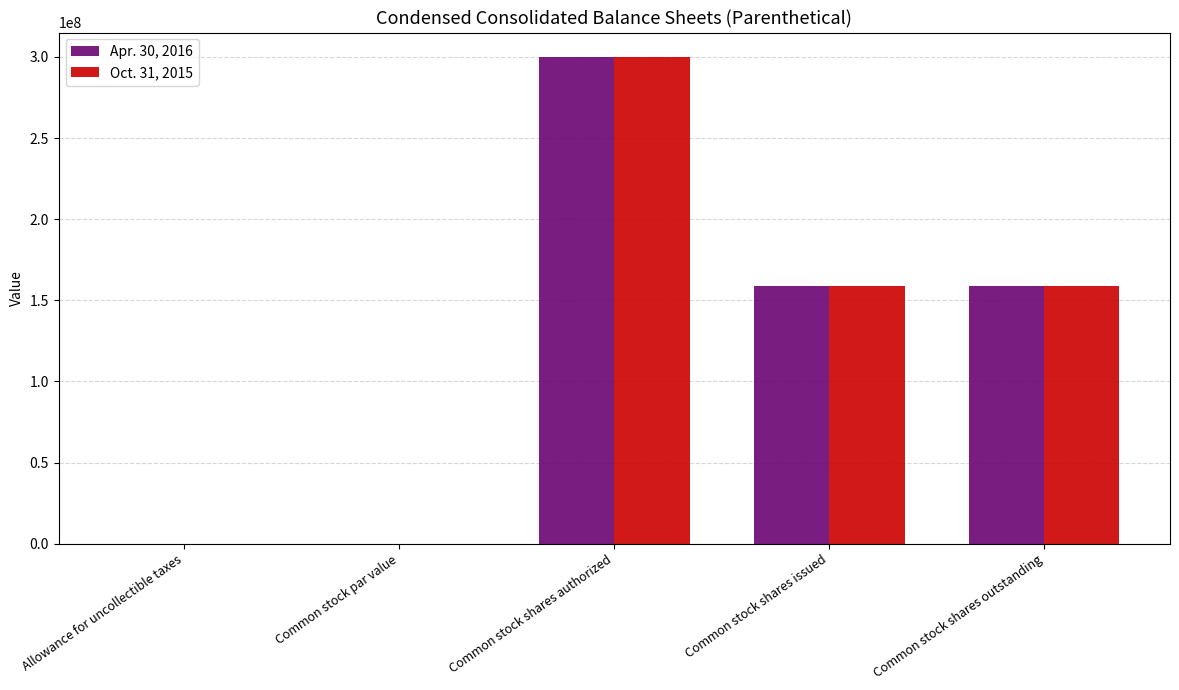

The Oct. 31, 2015 series shows 300000000.0 at Common stock shares authorized. True or false?

True